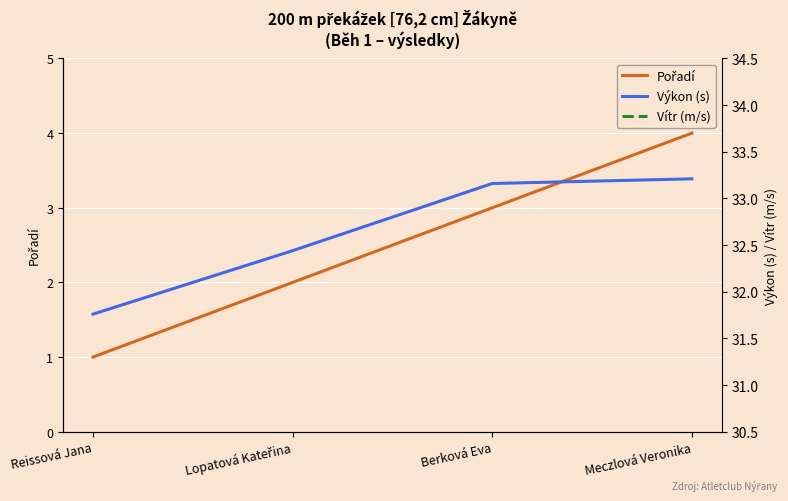

What is the sum of the Výkon (s) values at Reissová Jana and Meczlová Veronika?

65.0